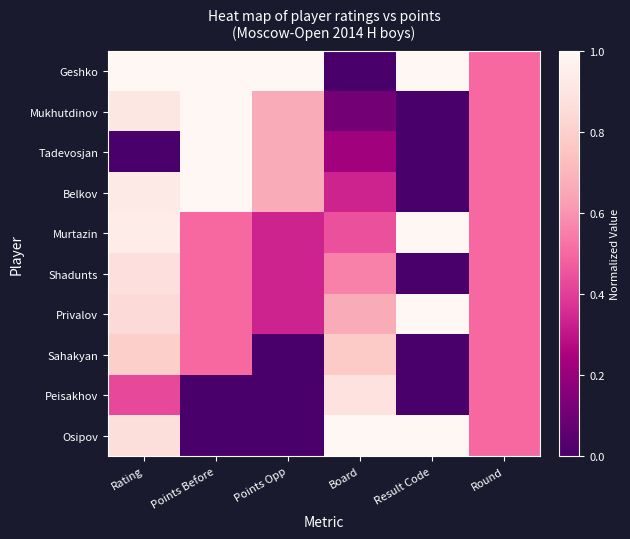

Reading left to right, list all the values displayed in this chart.

Geshko: Rating=1.0	Points Before=1.0	Points Opp=1.0	Board=0.0	Result Code=1.0	Round=0.5
Mukhutdinov: Rating=0.9	Points Before=1.0	Points Opp=0.7	Board=0.1	Result Code=0.0	Round=0.5
Tadevosjan: Rating=0.0	Points Before=1.0	Points Opp=0.7	Board=0.2	Result Code=0.0	Round=0.5
Belkov: Rating=0.9	Points Before=1.0	Points Opp=0.7	Board=0.3	Result Code=0.0	Round=0.5
Murtazin: Rating=0.9	Points Before=0.5	Points Opp=0.3	Board=0.4	Result Code=1.0	Round=0.5
Shadunts: Rating=0.9	Points Before=0.5	Points Opp=0.3	Board=0.6	Result Code=0.0	Round=0.5
Privalov: Rating=0.9	Points Before=0.5	Points Opp=0.3	Board=0.7	Result Code=1.0	Round=0.5
Sahakyan: Rating=0.8	Points Before=0.5	Points Opp=0.0	Board=0.8	Result Code=0.0	Round=0.5
Peisakhov: Rating=0.4	Points Before=0.0	Points Opp=0.0	Board=0.9	Result Code=0.0	Round=0.5
Osipov: Rating=0.9	Points Before=0.0	Points Opp=0.0	Board=1.0	Result Code=1.0	Round=0.5